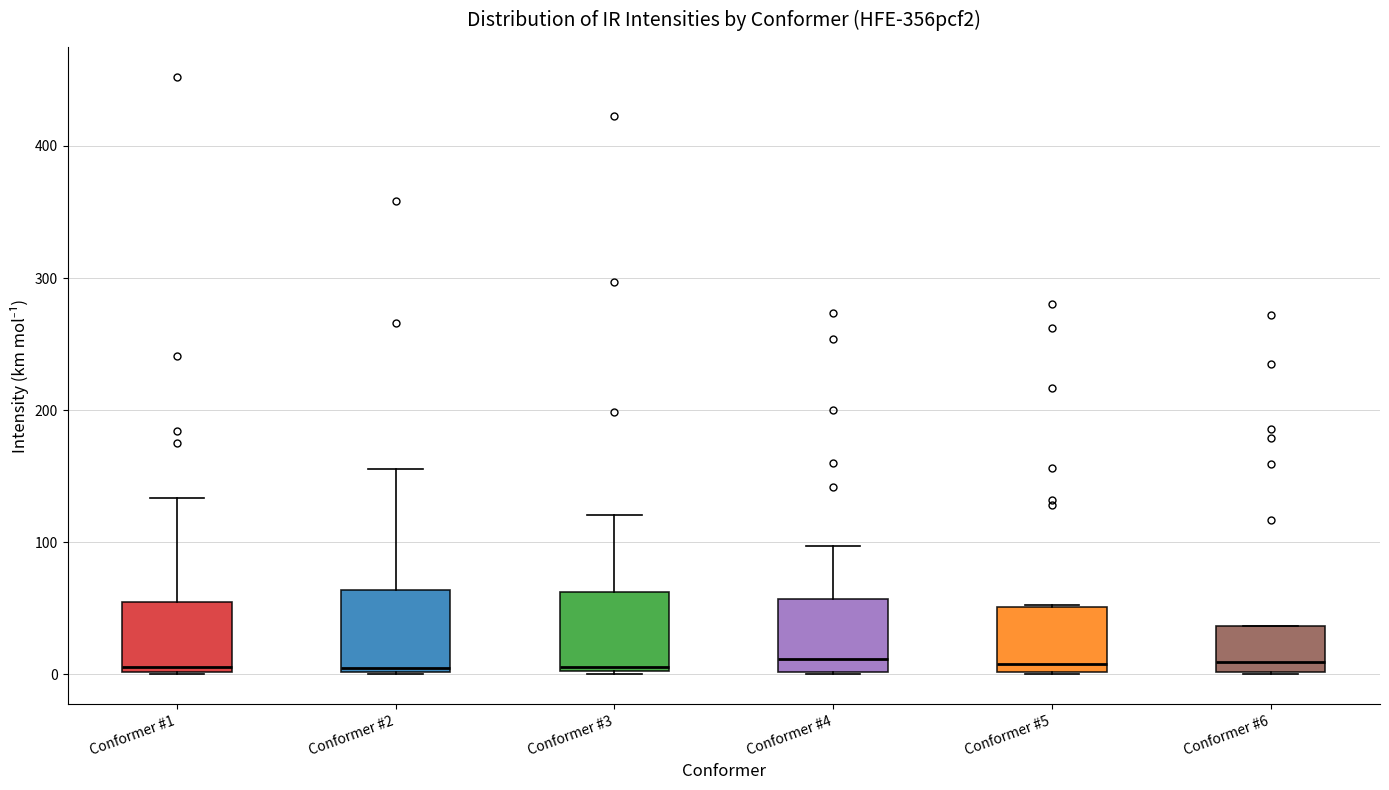

Reading left to right, read every box against the y-axis: the position of its median line, the range the box covers, and the ends of its whiskers. The values are not printed on the chart, so give them approximately, as read against the axis.

Conformer #1: median 10, box 0 to 50, whiskers 0 to 130
Conformer #2: median 0, box 0 to 60, whiskers 0 to 160
Conformer #3: median 10, box 0 to 60, whiskers 0 to 120
Conformer #4: median 10, box 0 to 60, whiskers 0 to 100
Conformer #5: median 10, box 0 to 50, whiskers 0 to 50
Conformer #6: median 10, box 0 to 40, whiskers 0 to 40